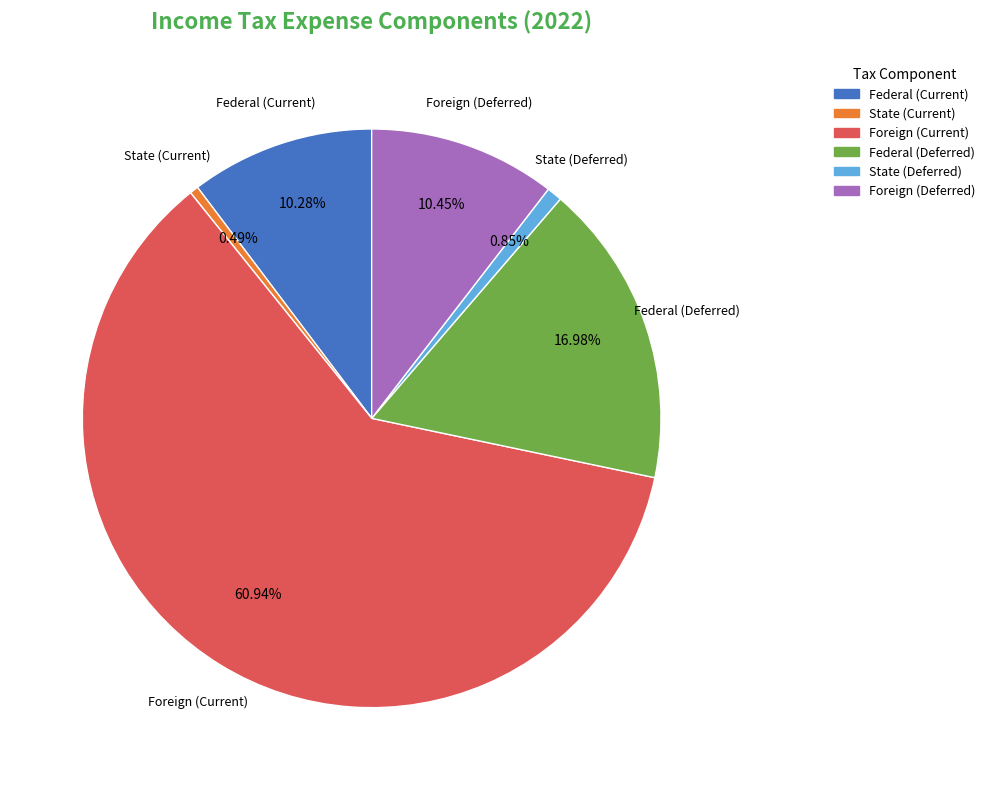

To the nearest percent, what portion does State (Deferred) represent?

1%